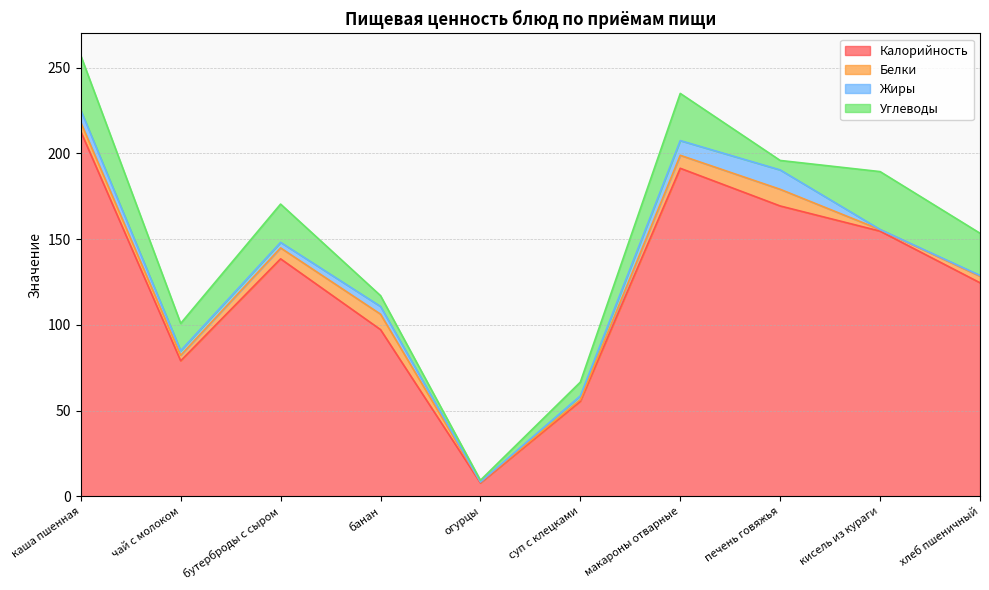

Reading left to right, transcribe all the data shown in this chart.

Калорийность: каша пшенная=212.7	чай с молоком=79.0	бутерброды с сыром=138.5	банан=97.2	огурцы=7.8	суп с клецками=55.4	макароны отварные=191.2	печень говяжья=169.3	кисель из кураги=154.6	хлеб пшеничный=124.5
Белки: каша пшенная=5.3	чай с молоком=3.2	бутерброды с сыром=6.4	банан=9.0	огурцы=0.5	суп с клецками=1.0	макароны отварные=7.6	печень говяжья=9.7	кисель из кураги=0.9	хлеб пшеничный=3.8
Жиры: каша пшенная=7.1	чай с молоком=2.7	бутерброды с сыром=3.2	банан=4.5	огурцы=0.1	суп с клецками=2.2	макароны отварные=8.6	печень говяжья=11.3	кисель из кураги=0.1	хлеб пшеничный=0.5
Углеводы: каша пшенная=31.9	чай с молоком=15.9	бутерброды с сыром=22.3	банан=6.3	огурцы=1.0	суп с клецками=8.0	макароны отварные=27.5	печень говяжья=5.5	кисель из кураги=33.8	хлеб пшеничный=24.6